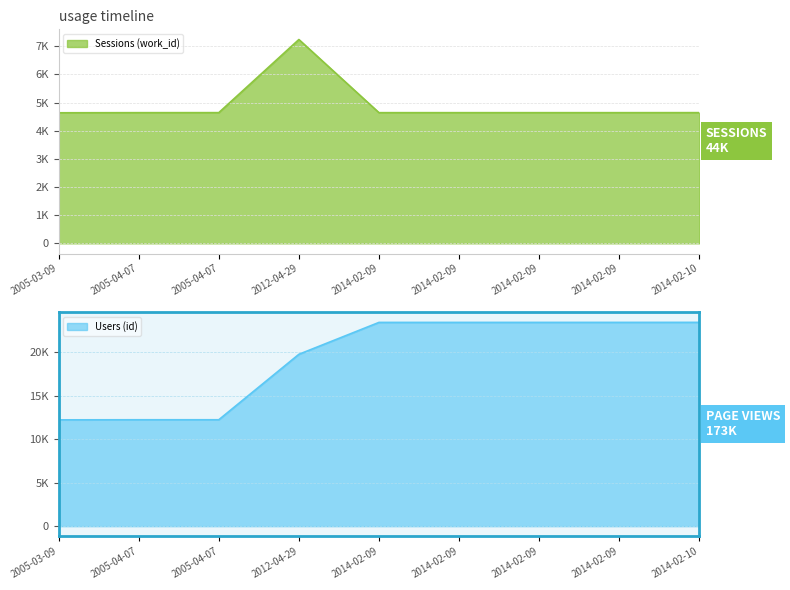

How many interior local peaks does the Sessions (work_id) series have?

1